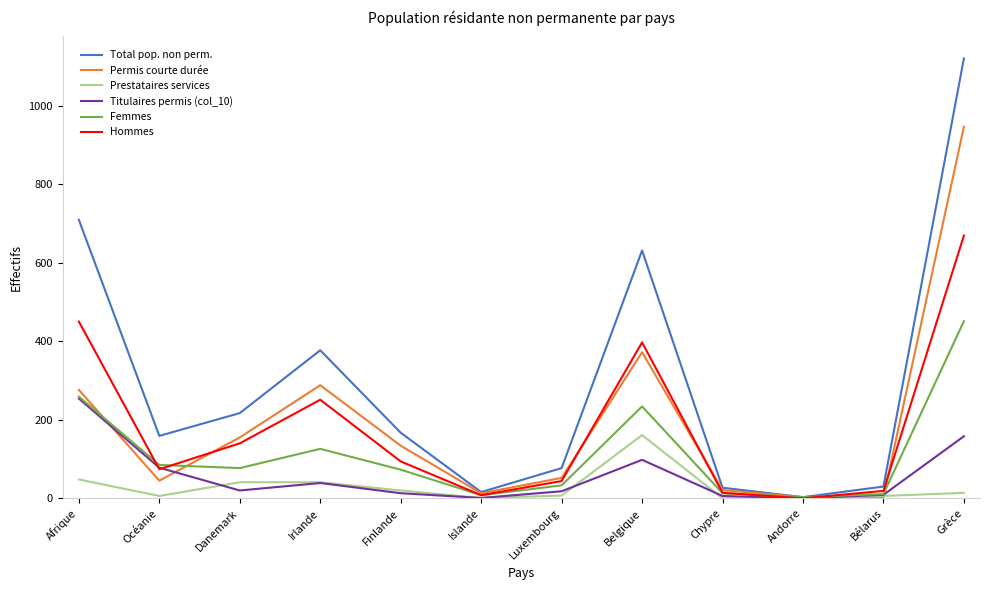

The value of Femmes at Grèce is 451. True or false?

True